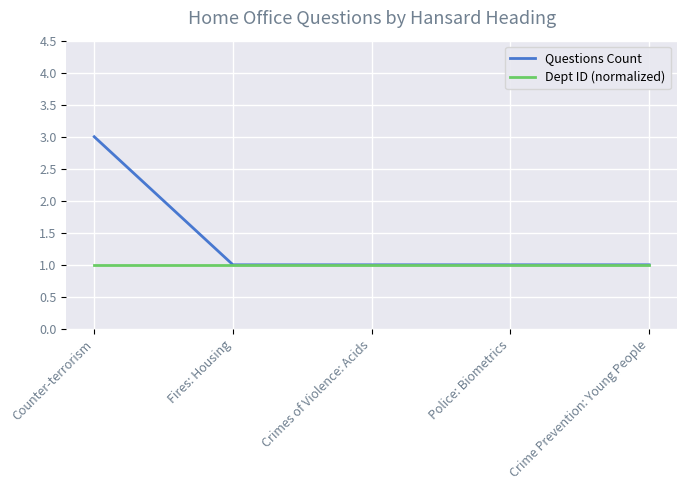

The value of Dept ID (normalized) at Crimes of Violence: Acids is 1. True or false?

True